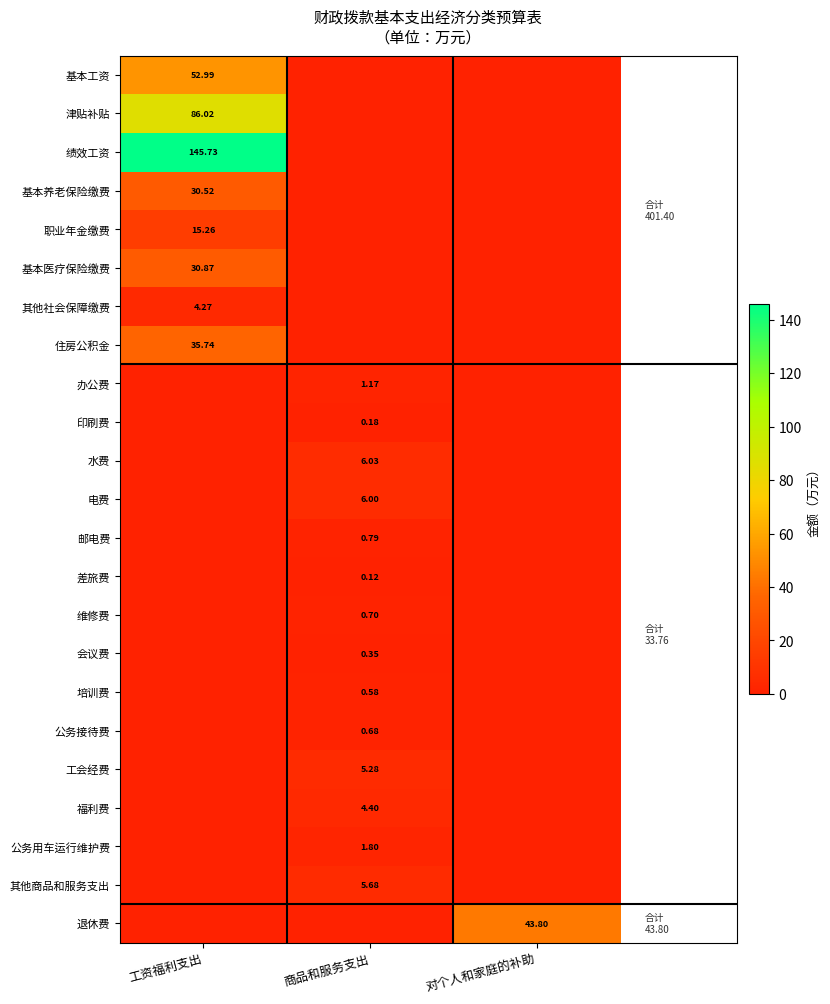

What is the total value across all series at 工资福利支出?

401.4